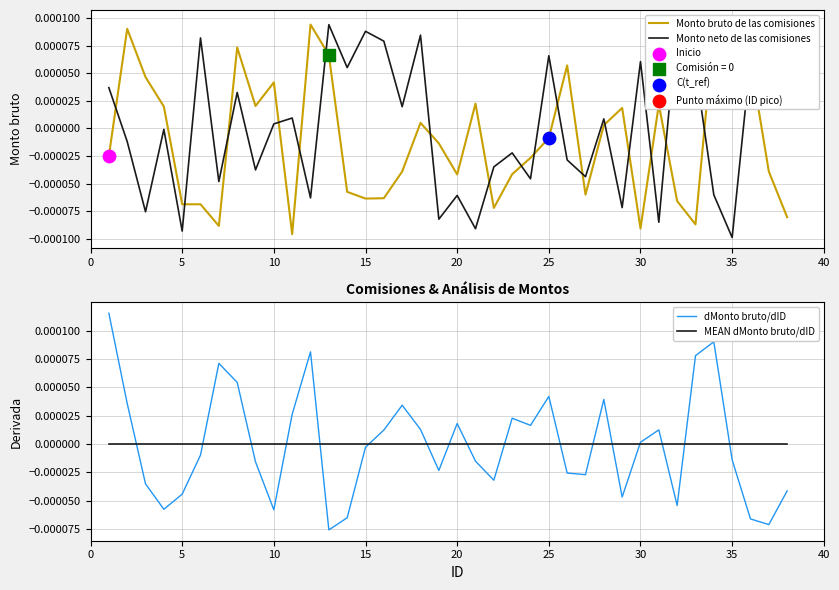

Which series contains the lowest Y value?

Monto neto de las comisiones